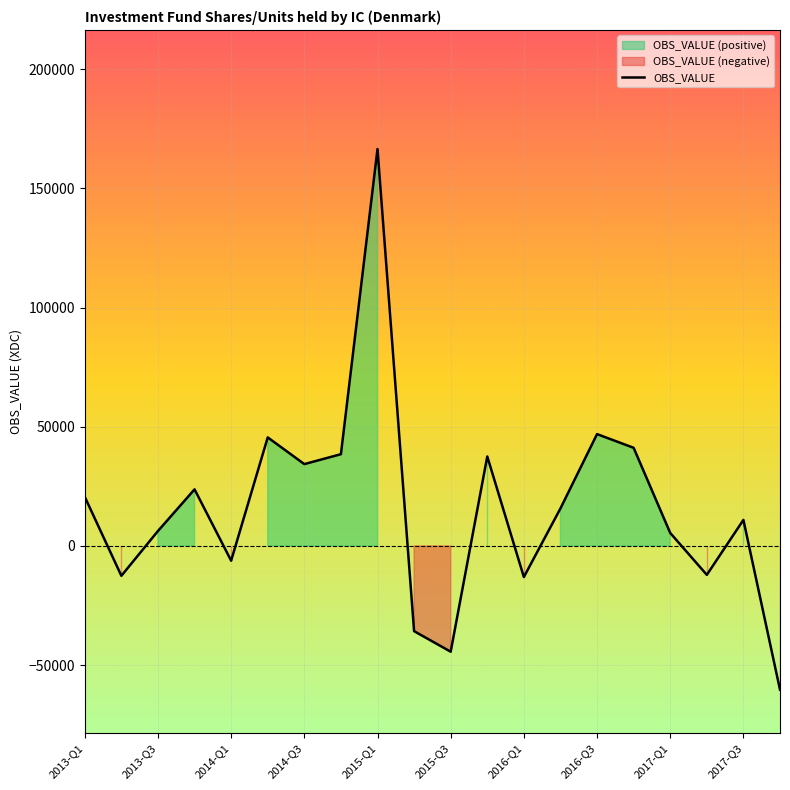

At which label does OBS_VALUE reach its peak?

2015-Q1